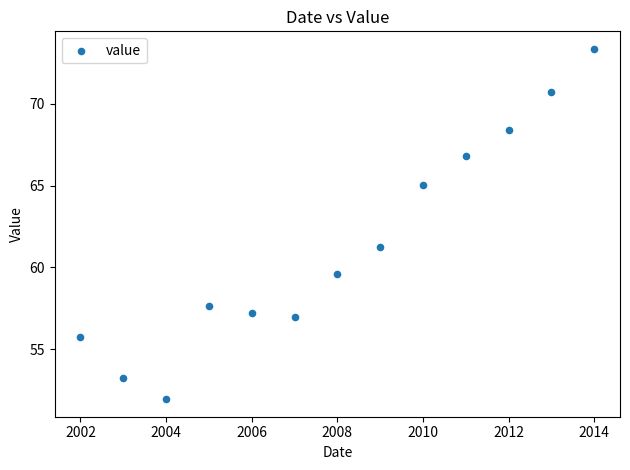

What Y value in the scatter plot is closest to 62?

61.3